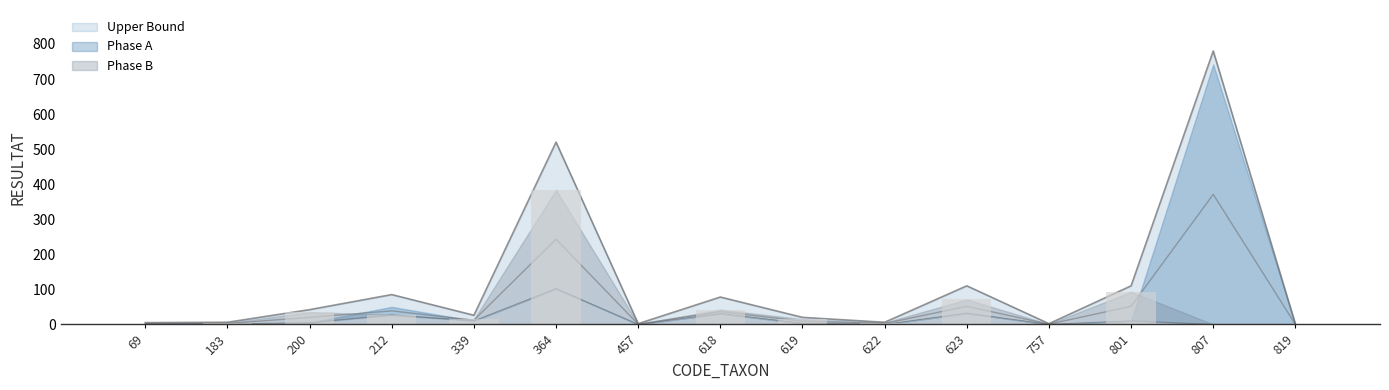

At which label is Phase B closest to 192?

801